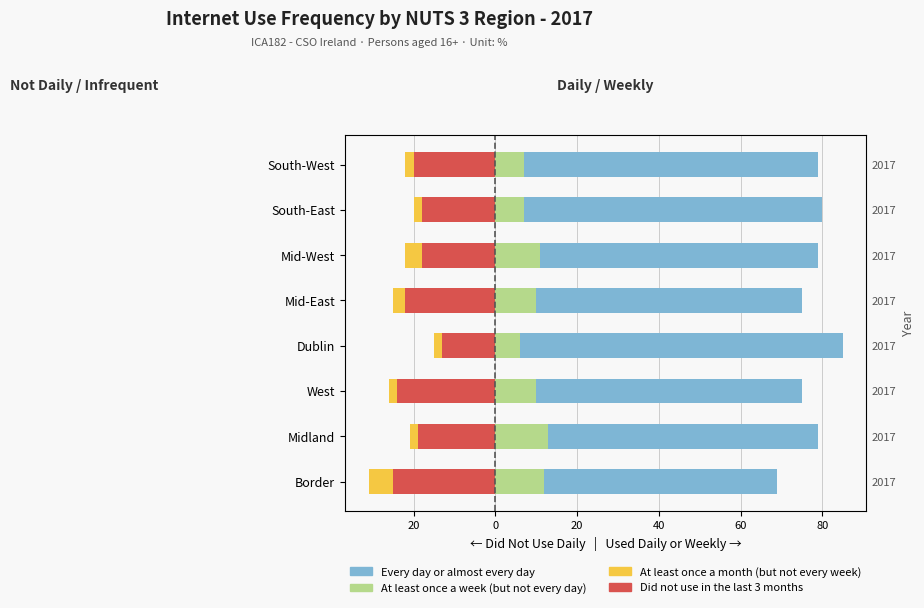

At how many categories does at least one series exceed 75?

1